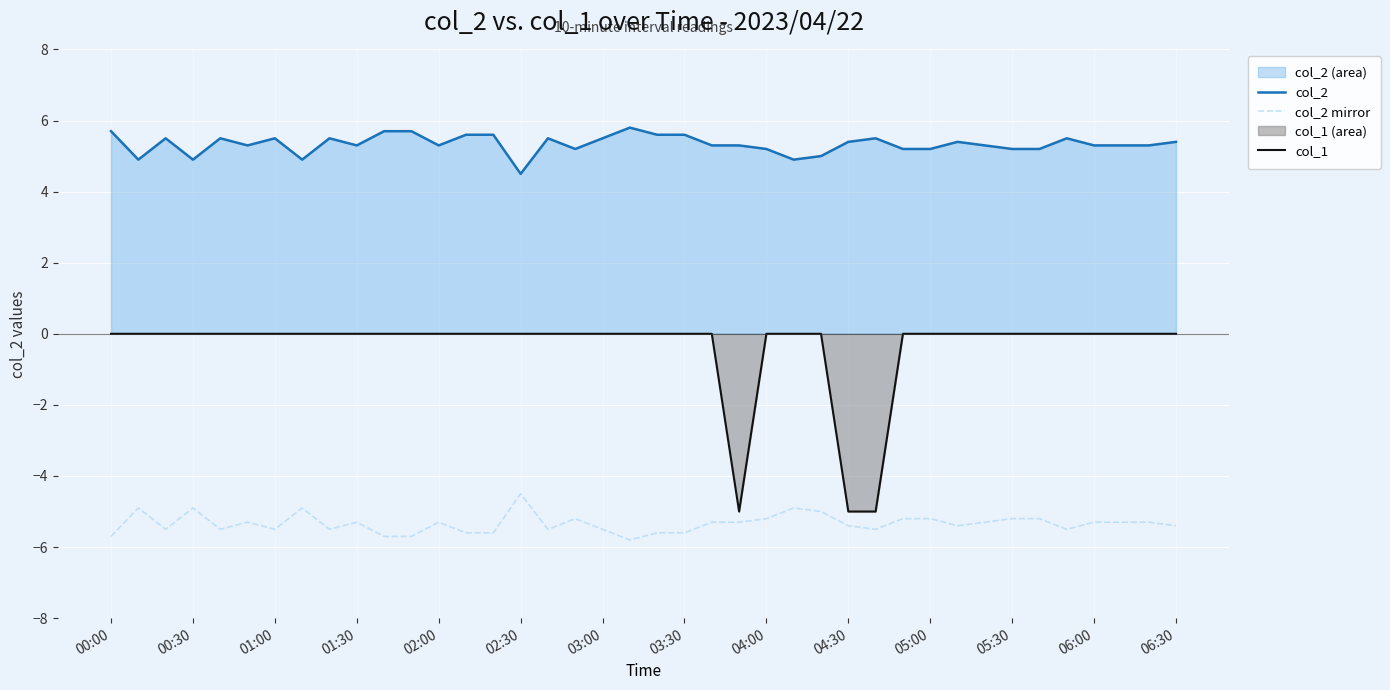

What is the difference between the maximum and minimum values in the col_1 series?

5.0